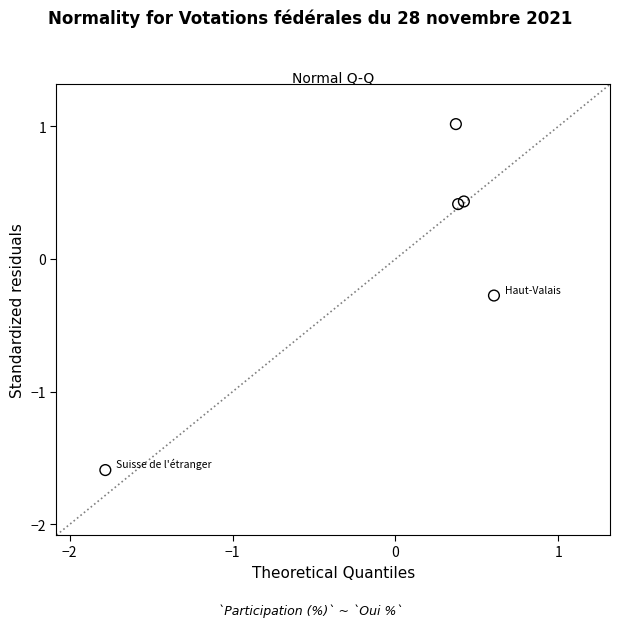

What is the range of X values (max minus min)?

2.4